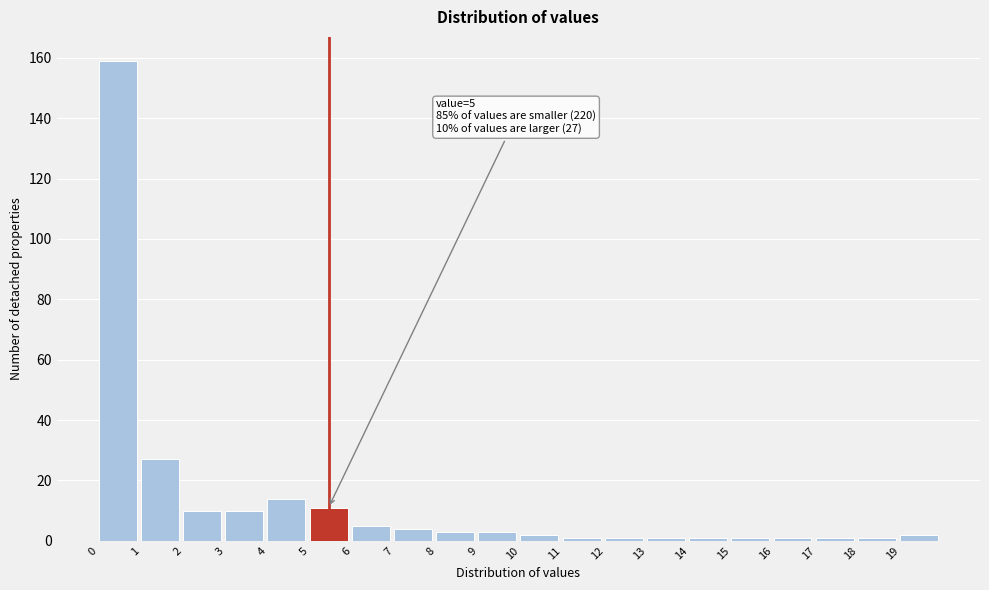

Which range on the x-axis has the tallest bar?

0 to 1